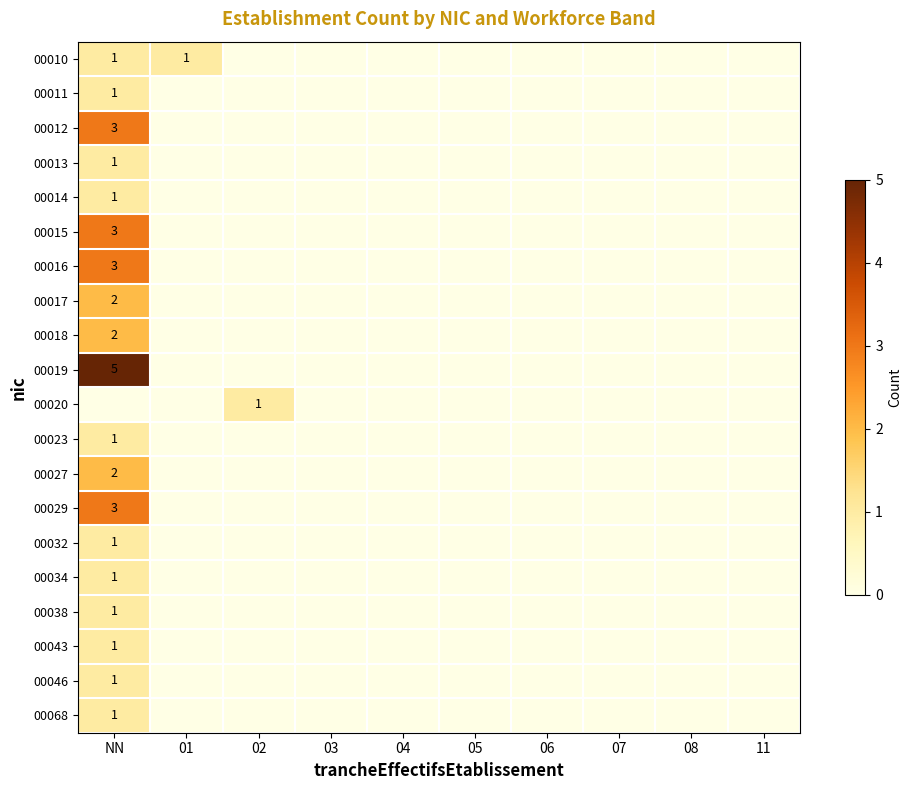

At which label does 00015 reach its minimum?

01